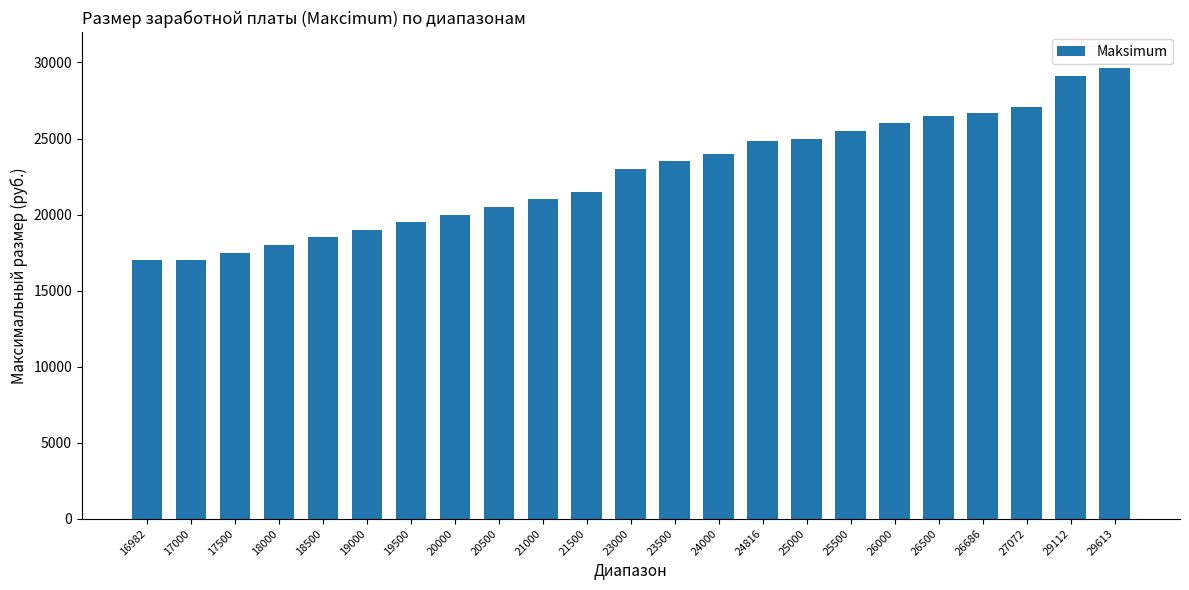

Approximately how many times larger is the value at 24000 compared to 29112?

0.8